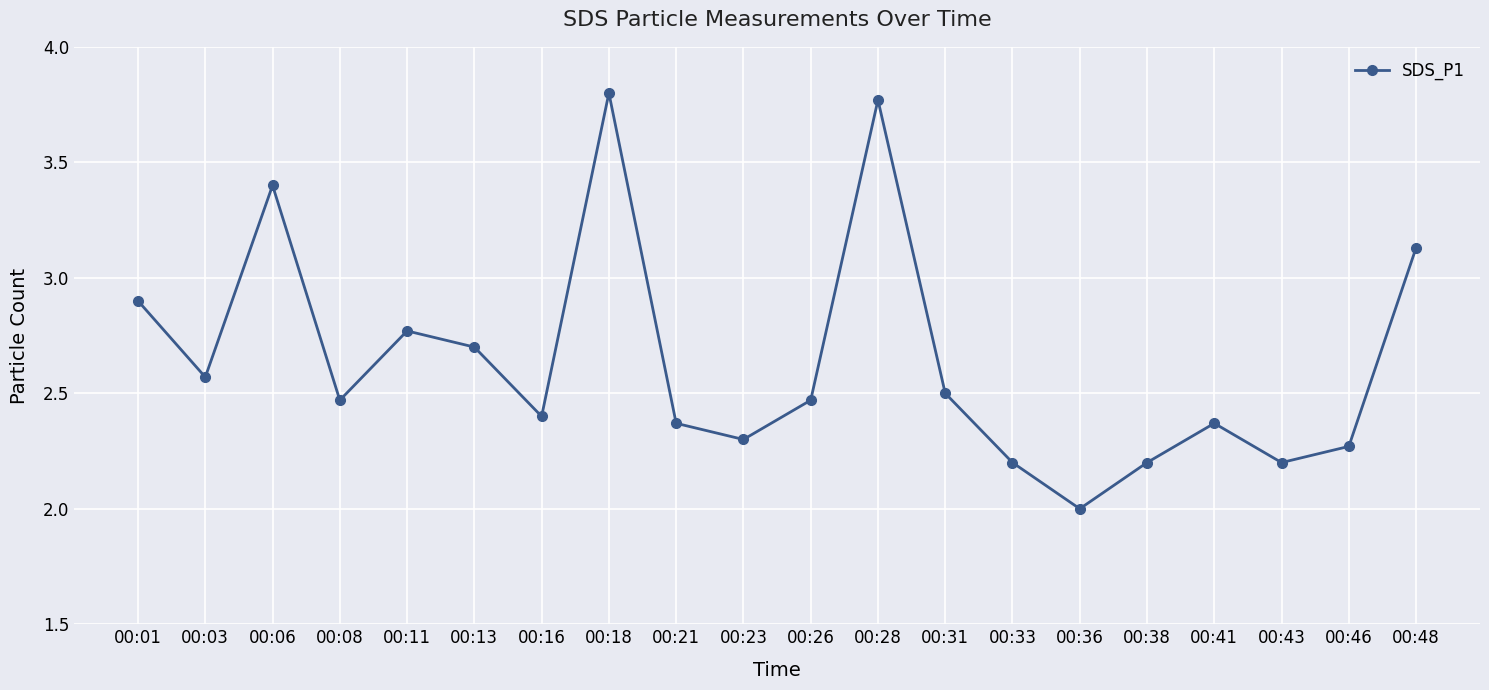

Count the number of values greater than 2.

19